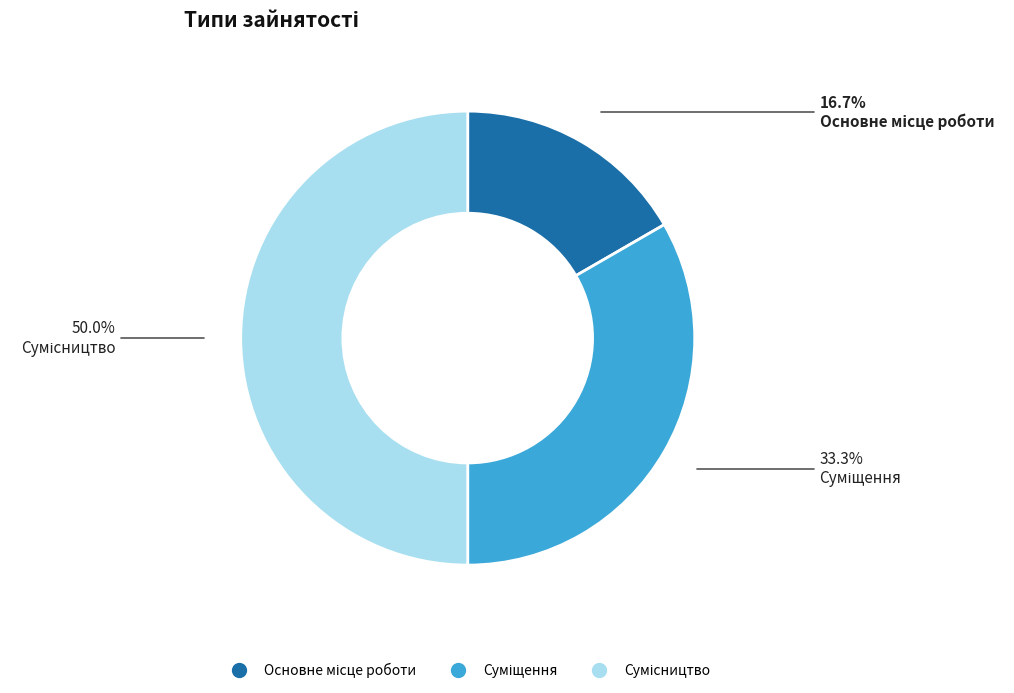

Which slice is the smallest?

Основне місце роботи